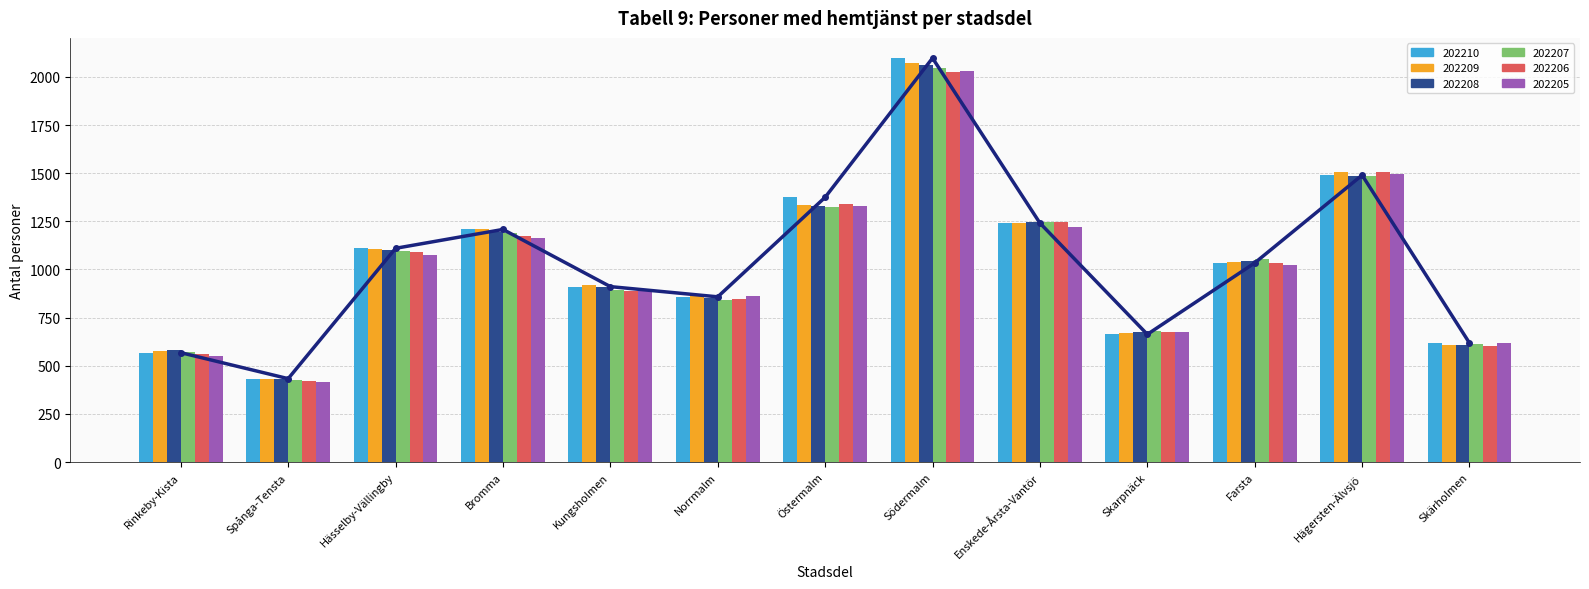

What is the label of the 6th bar from the left?

Norrmalm